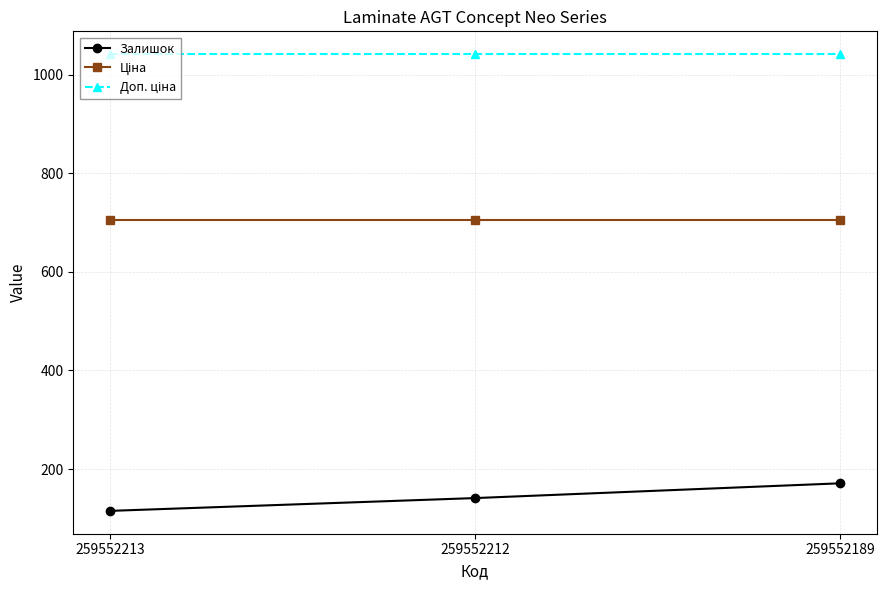

What is the total value across all series at 259552212?

1888.5